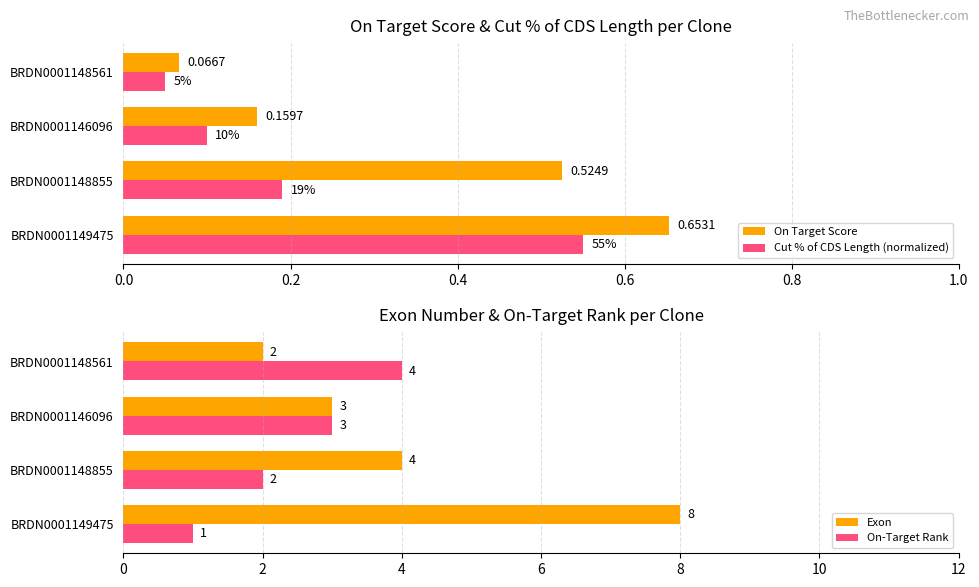

List the labels in order of Cut % of CDS Length (normalized) value, largest first.

BRDN0001149475, BRDN0001148855, BRDN0001146096, BRDN0001148561